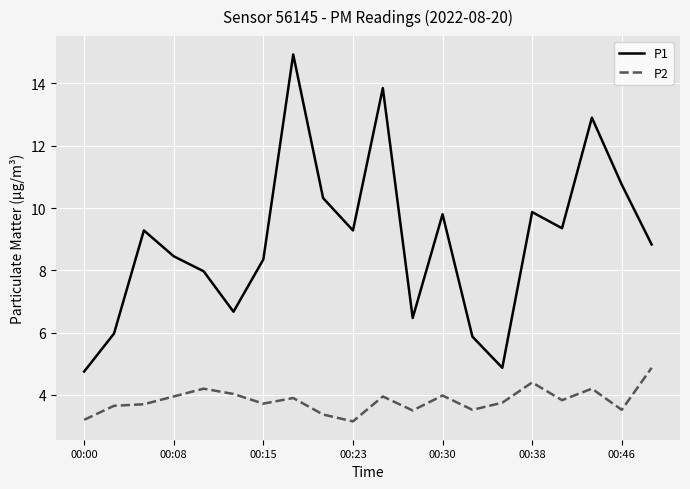

True or false: P1 and P2 cross at least once.

False